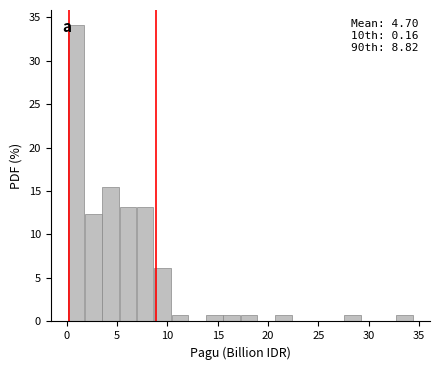

Read against the x-axis, roughly where is the centre of the tallest bar?

1.0